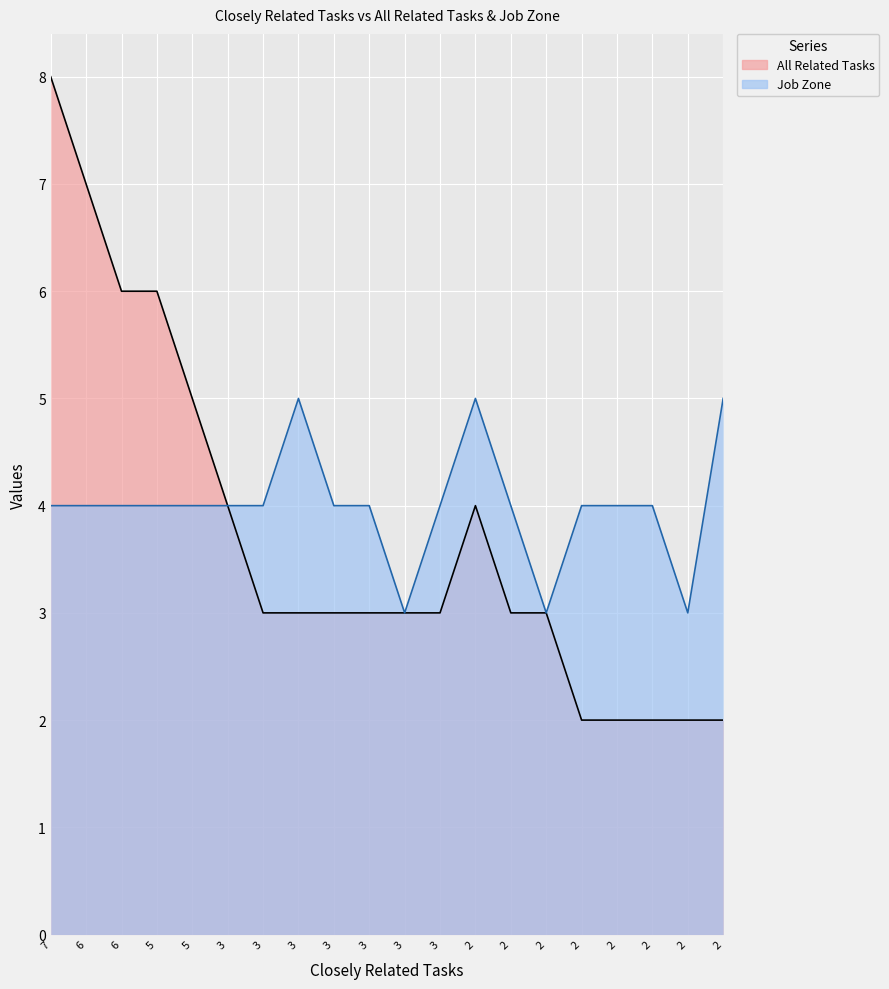

How many data points does each series have?

20